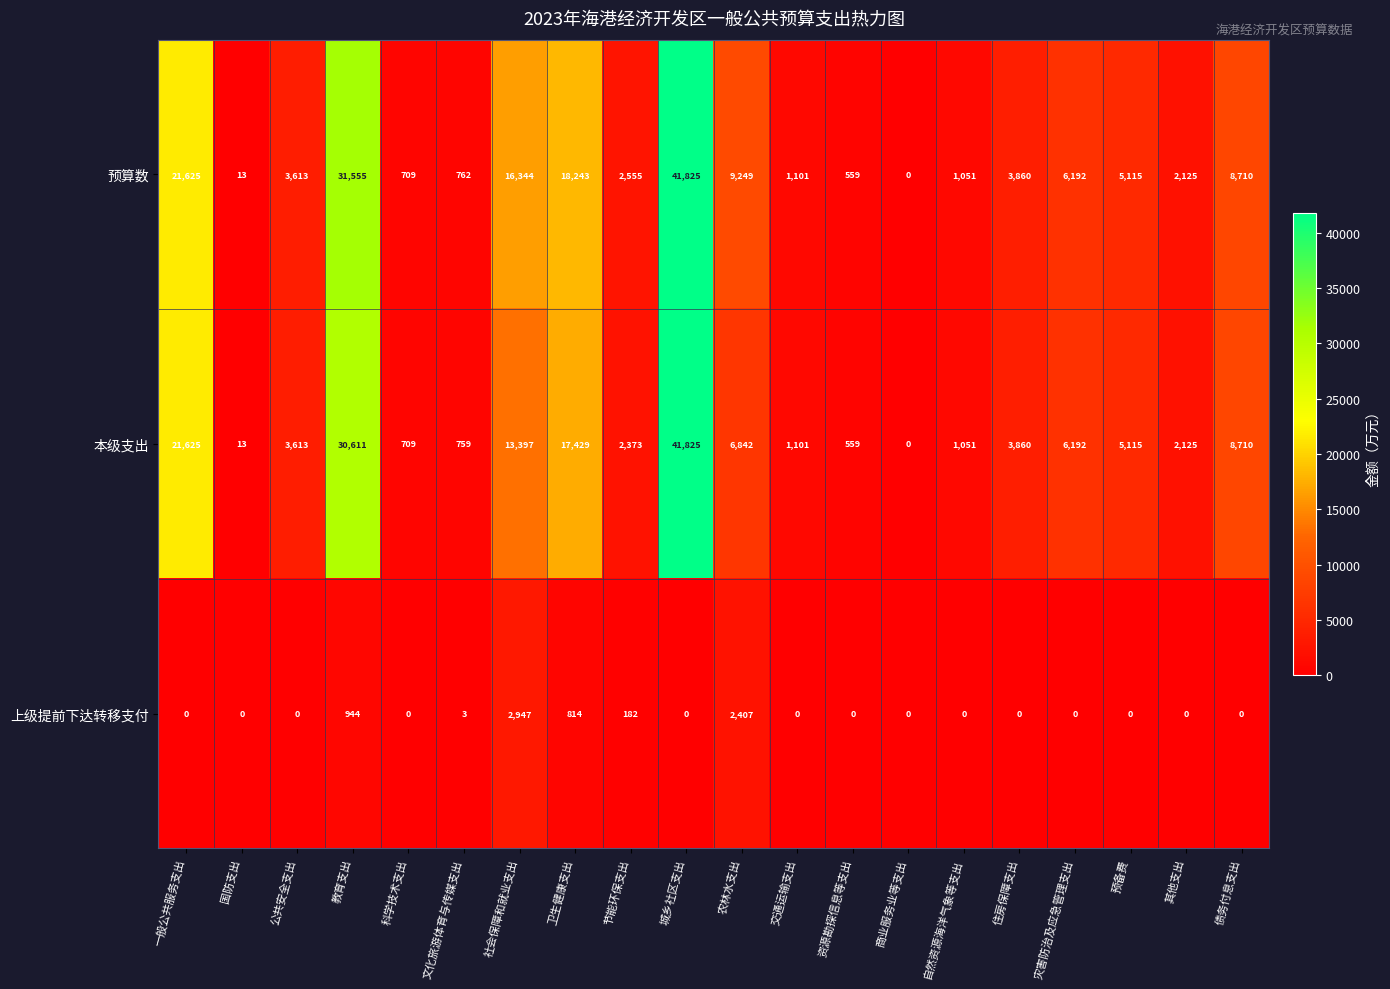

What is the highest value of the 预算数 series?

41825